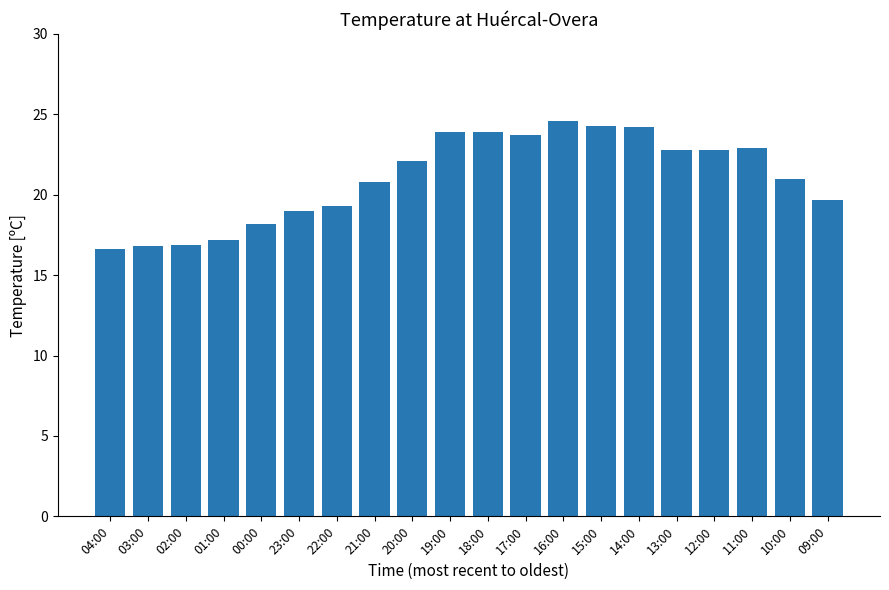

The chart shows a value of 23.9 at 18:00. True or false?

True